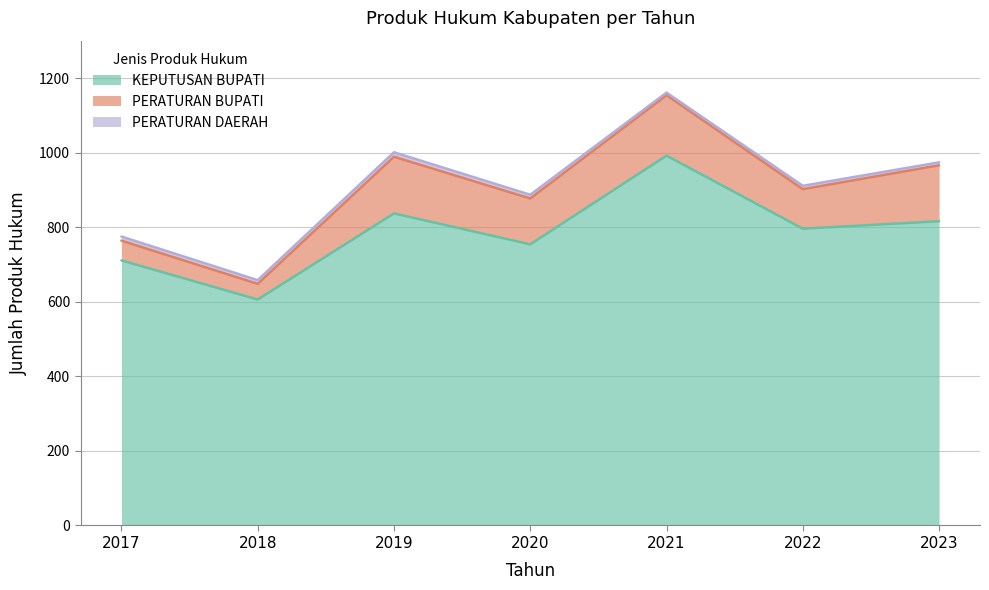

Reading left to right, list all the values displayed in this chart.

KEPUTUSAN BUPATI: 711	606	837	754	992	796	816
PERATURAN BUPATI: 53	42	152	123	162	106	150
PERATURAN DAERAH: 11	10	12	10	7	9	8